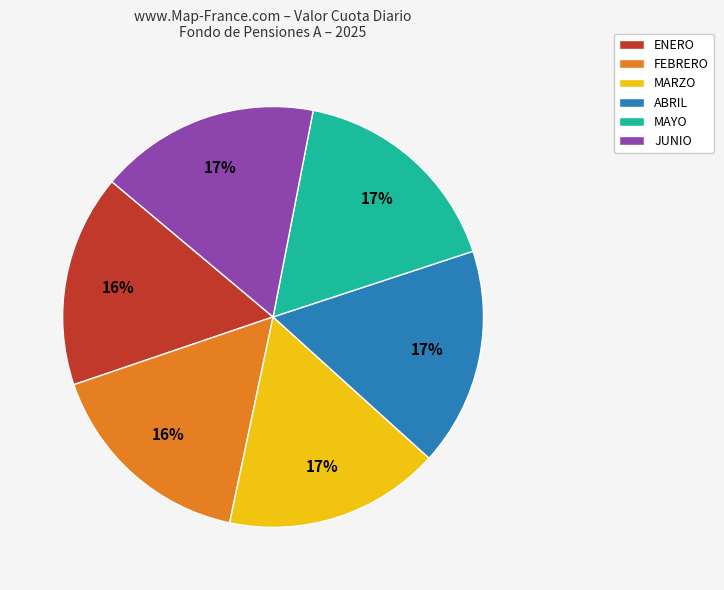

Which has a higher value, JUNIO or ENERO?

JUNIO